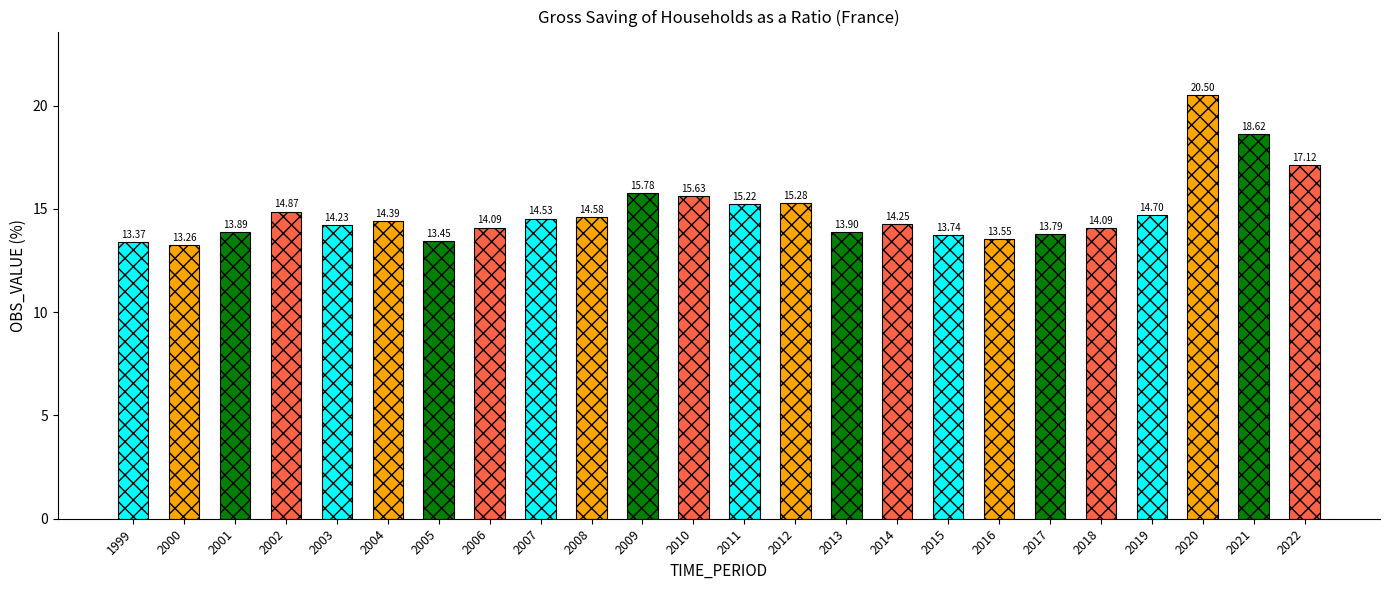

What is the difference between the values at 2005 and 2020?

7.1